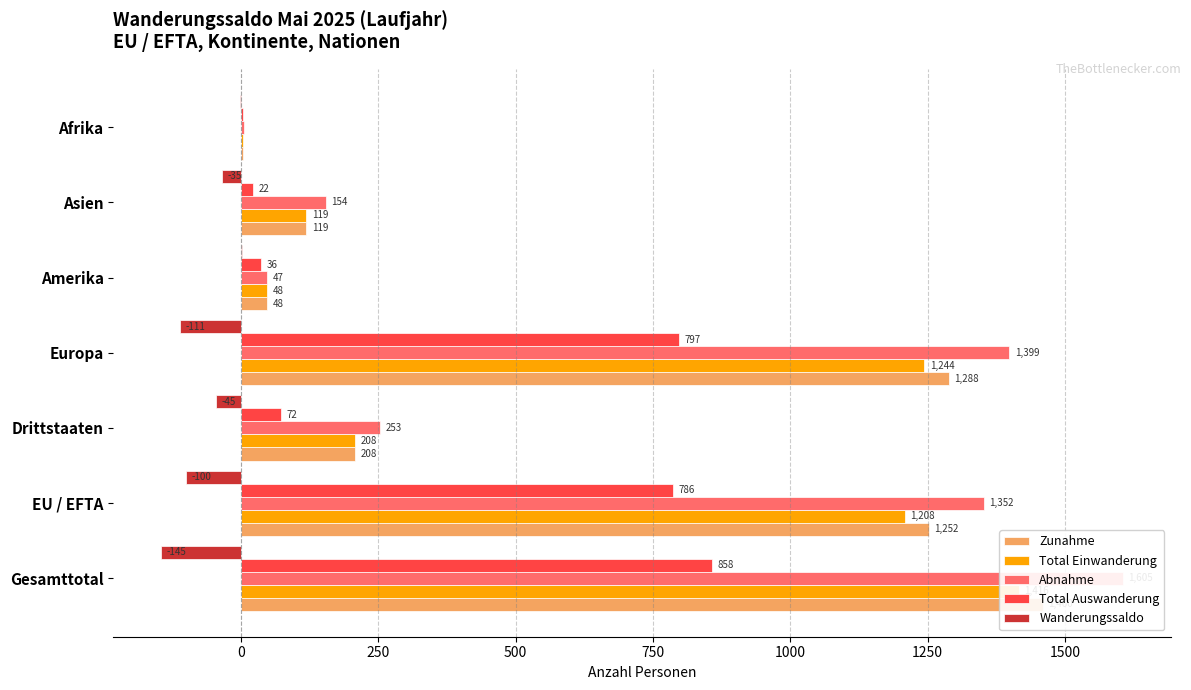

What are all the series names shown in the legend?

Zunahme, Total Einwanderung, Abnahme, Total Auswanderung, Wanderungssaldo